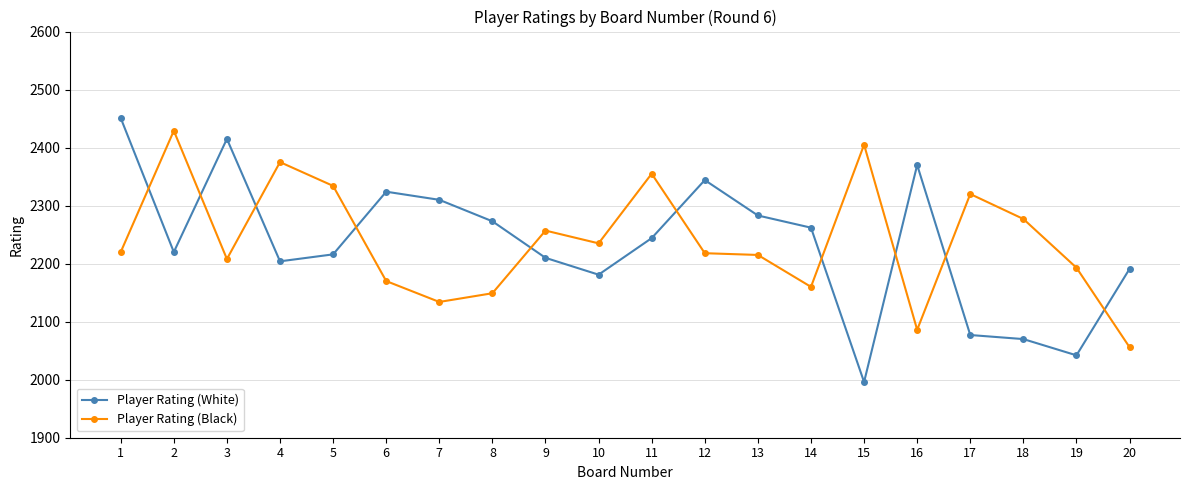

Rank the series at 18 from highest to lowest value.

Player Rating (Black), Player Rating (White)